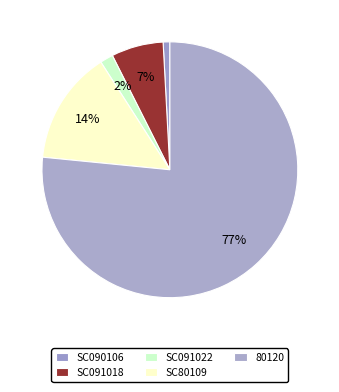

To the nearest percent, what is the combined percentage of SC091022 and SC80109?

16%